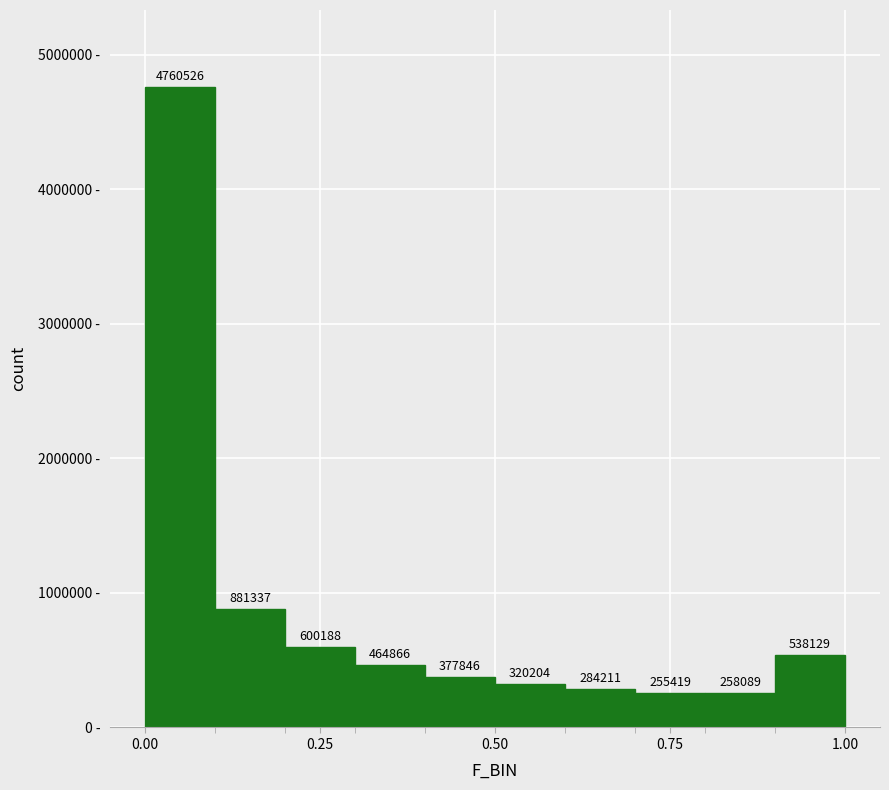

Around what value on the x-axis is the tallest bar? Give the approximate position of its centre, as read against the axis.

0.05